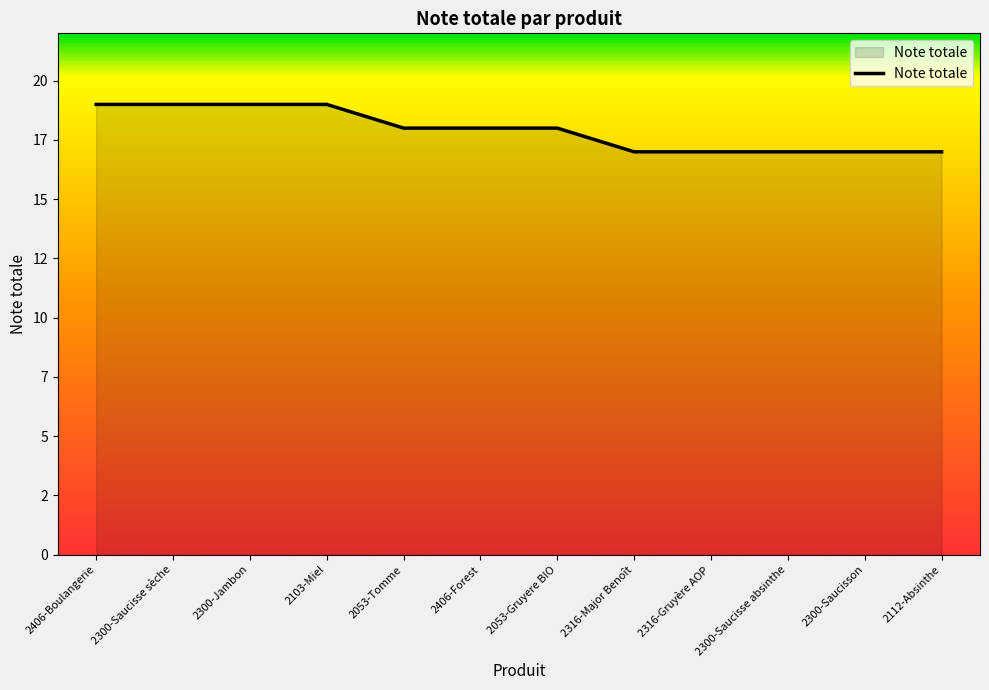

Does the chart display data point markers on the line(s)?

No